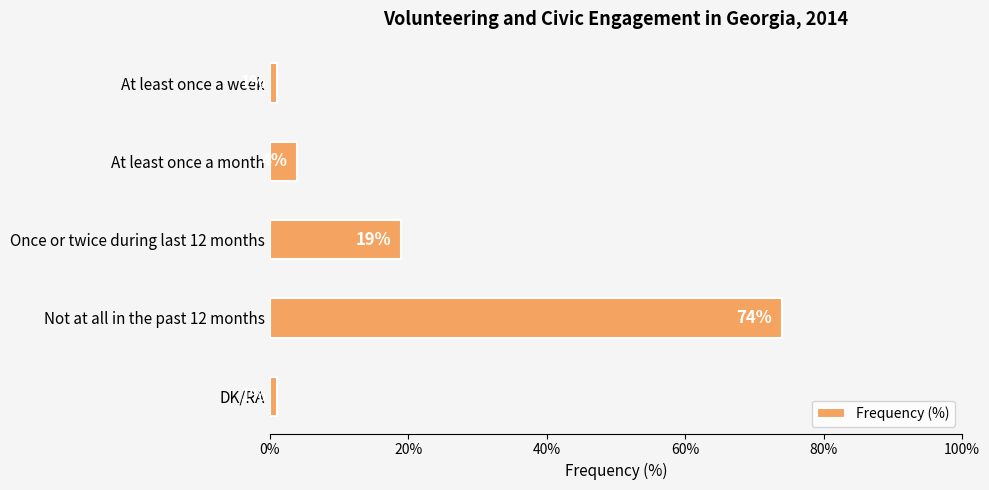

Approximately how many times larger is the value at At least once a week compared to DK/RA?

1.0